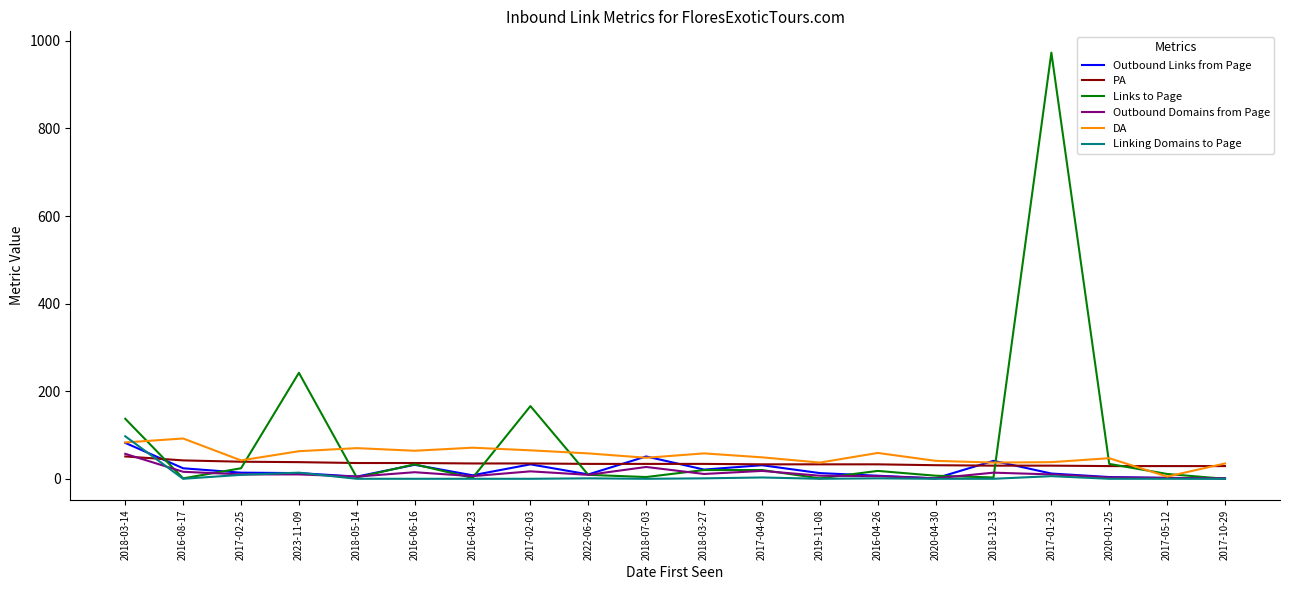

What is the spread (max minus min) of values at 2018-07-03?

51